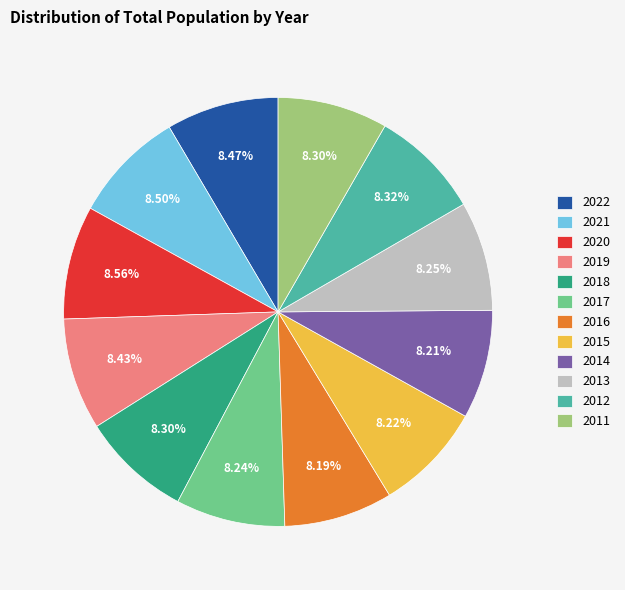

Does 2020 account for over 50% of the chart?

No